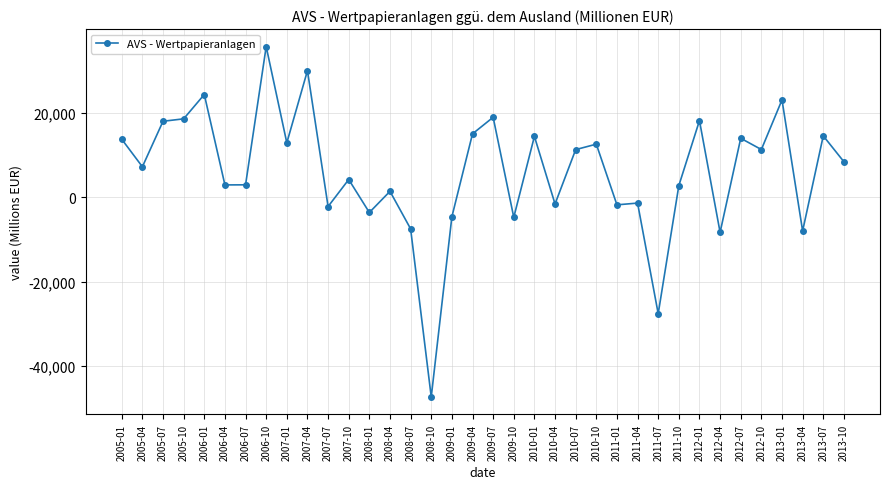

True or false: the data has more than 2 interior local peaks.

True